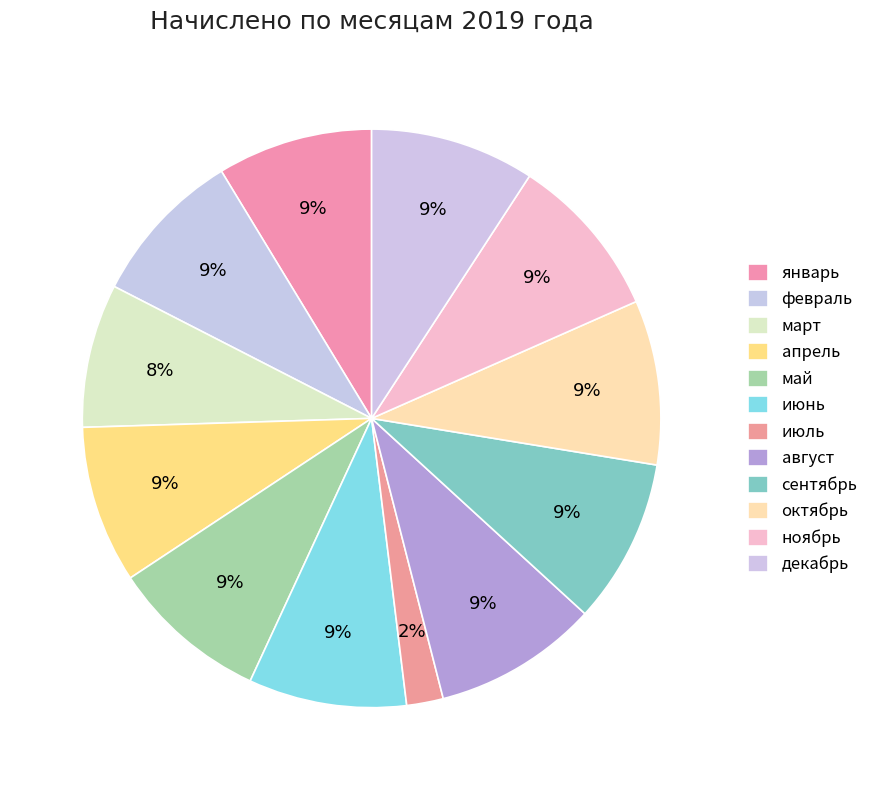

Which category has the smallest portion of the pie?

июль